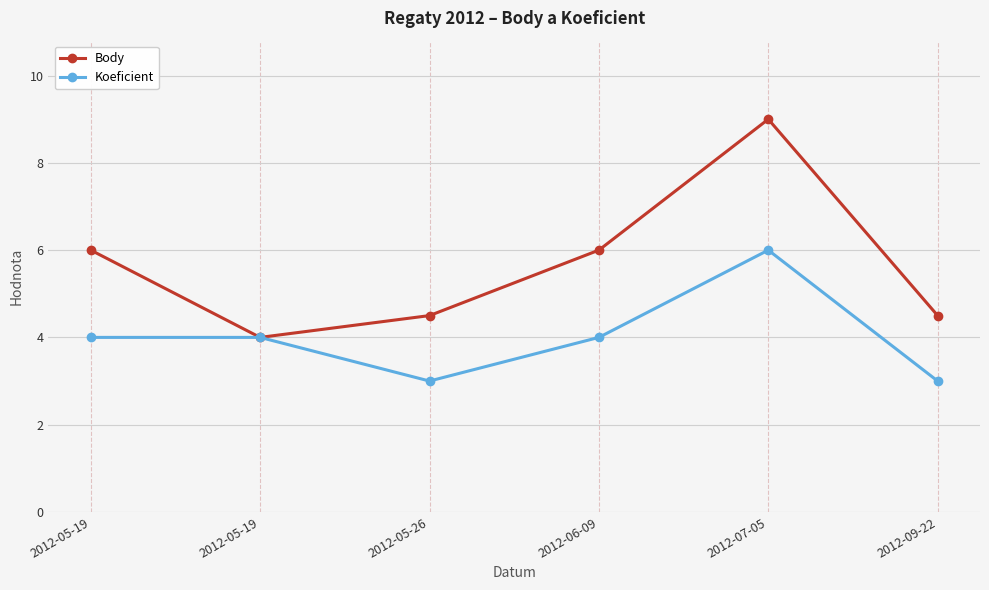

How many data points does each series have?

6